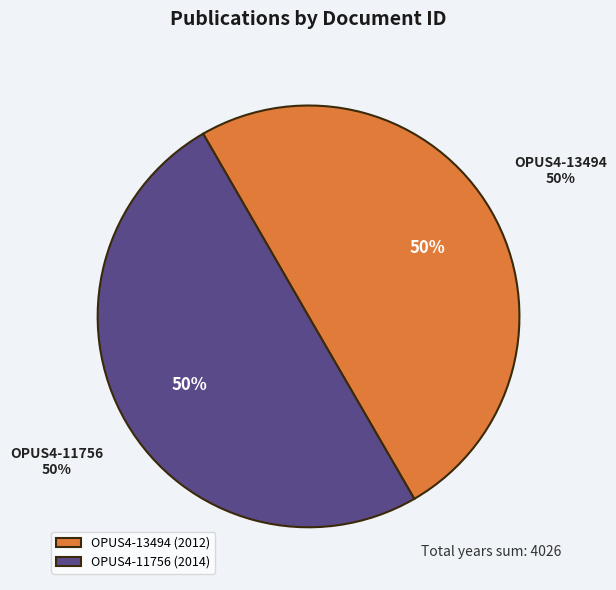

How much of the chart is everything except OPUS4-11756?

50.0%